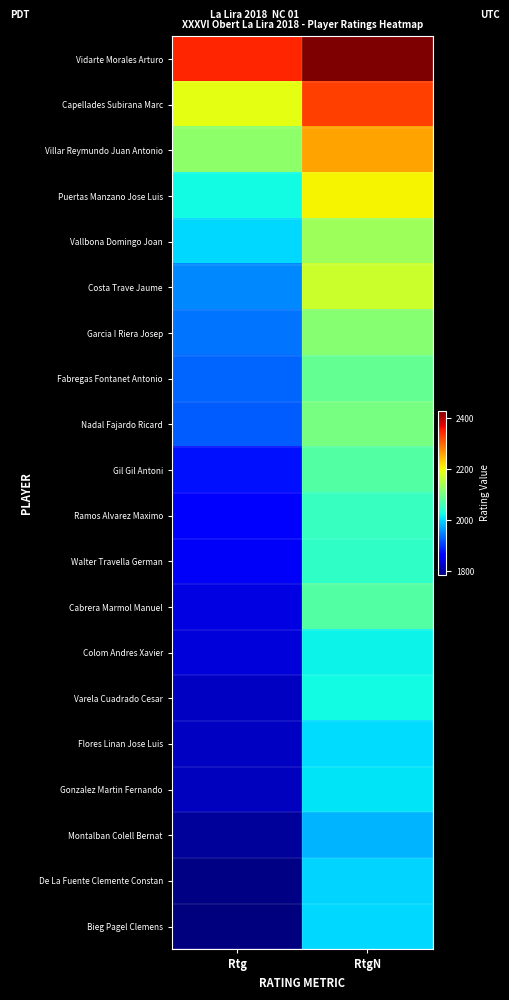

What is the total value across all series at Rtg?

38556